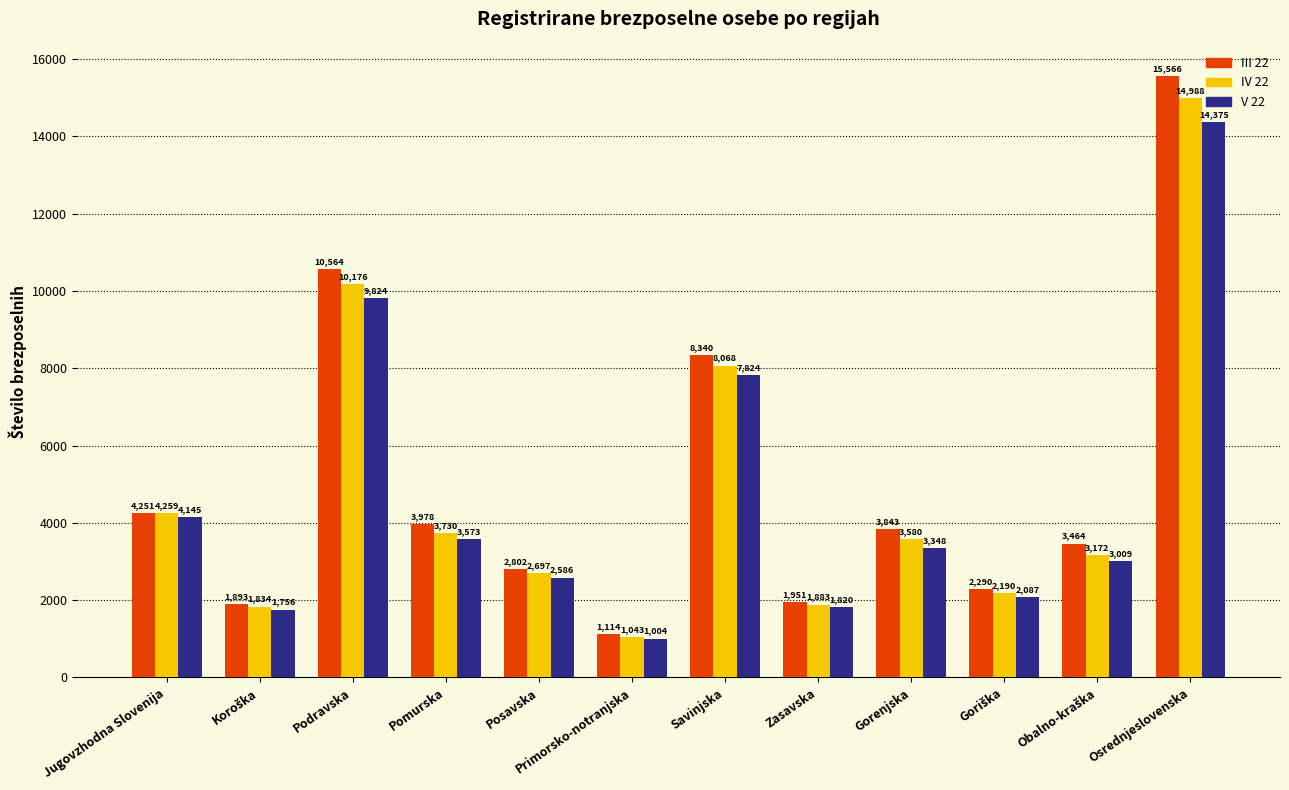

Is the value of III 22 at Zasavska greater than the value of V 22 at Zasavska?

Yes